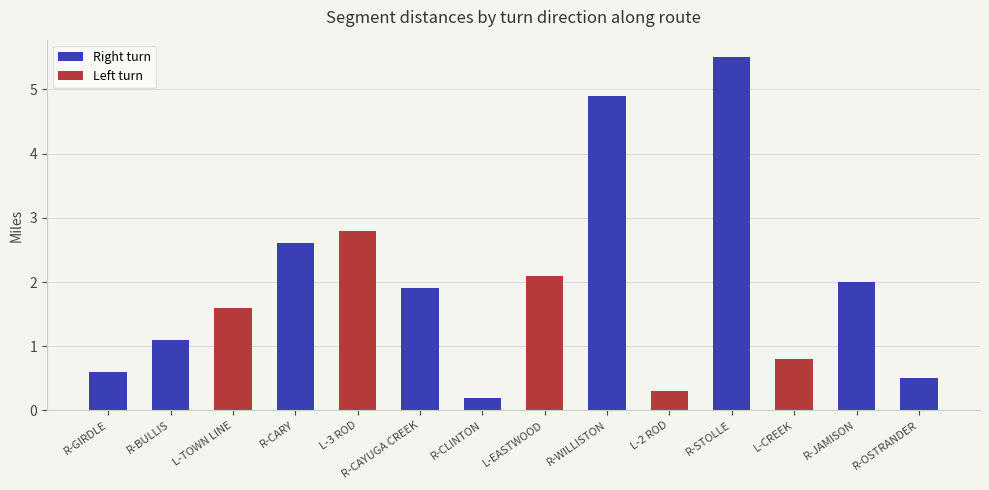

How many data points does each series have?

14